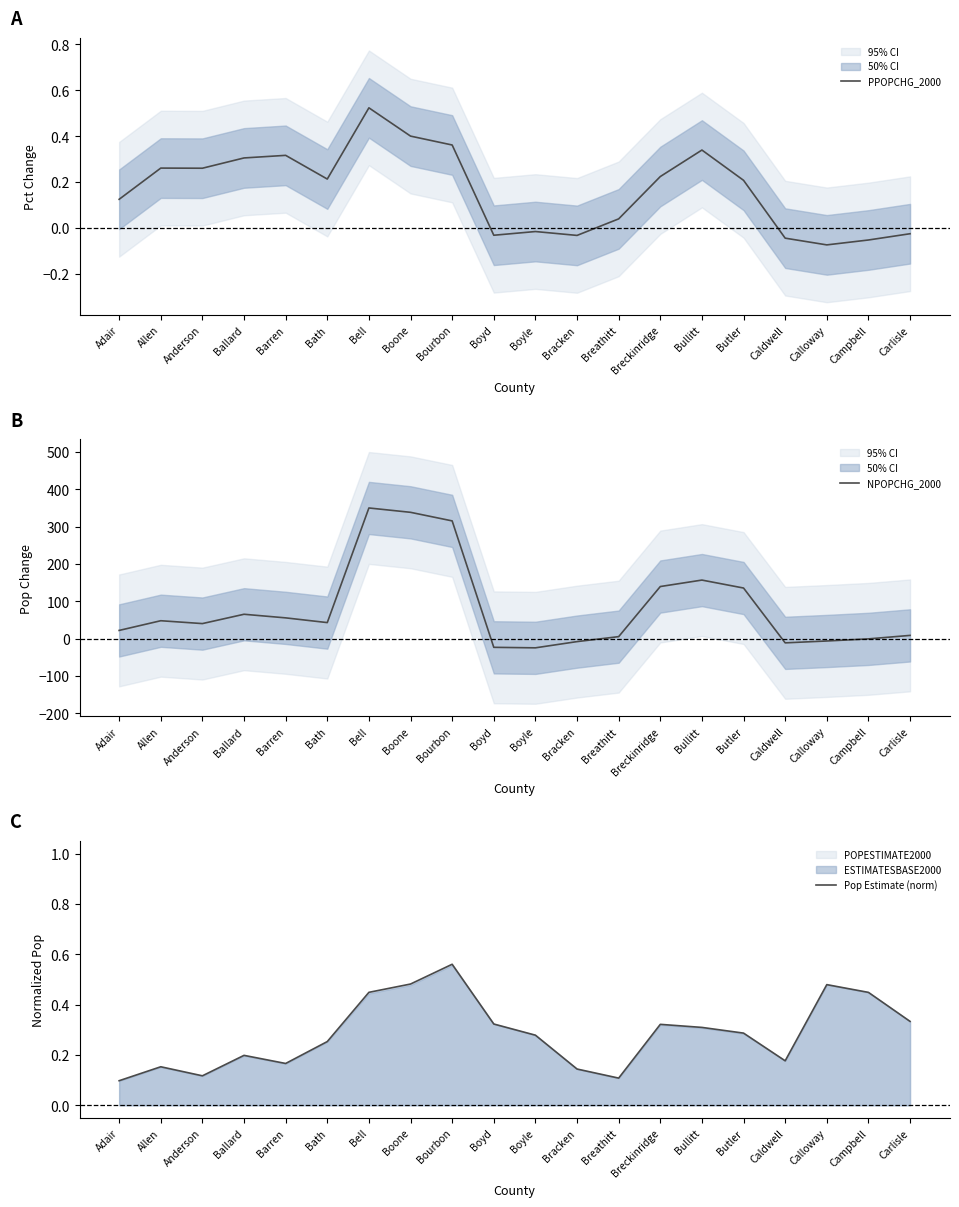

Where is the first local maximum for Pop Estimate (norm)?

Allen